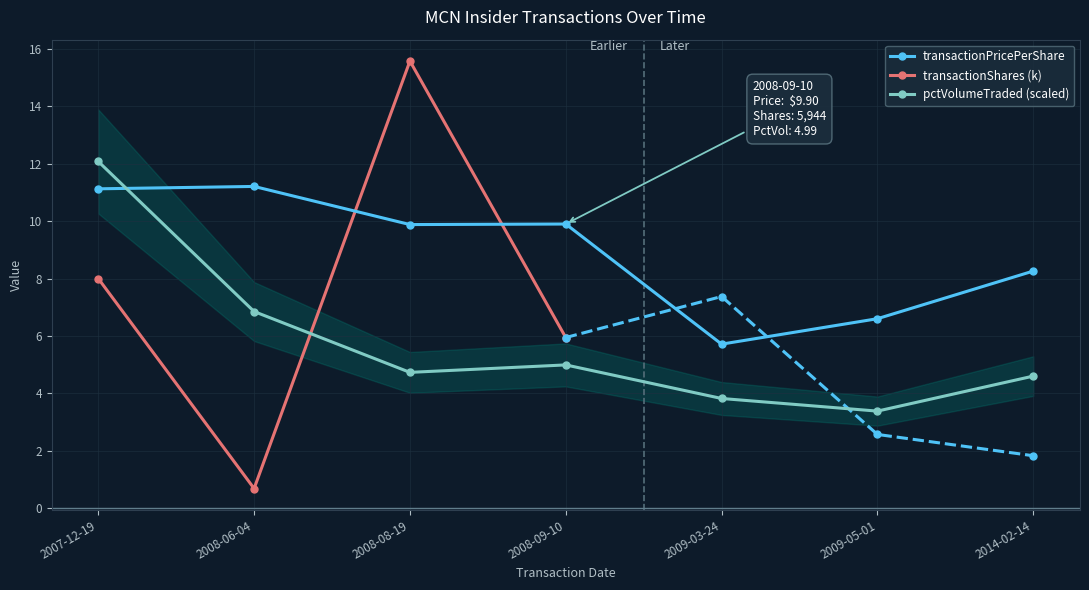

What is the highest value of the transactionPricePerShare series?

11.2